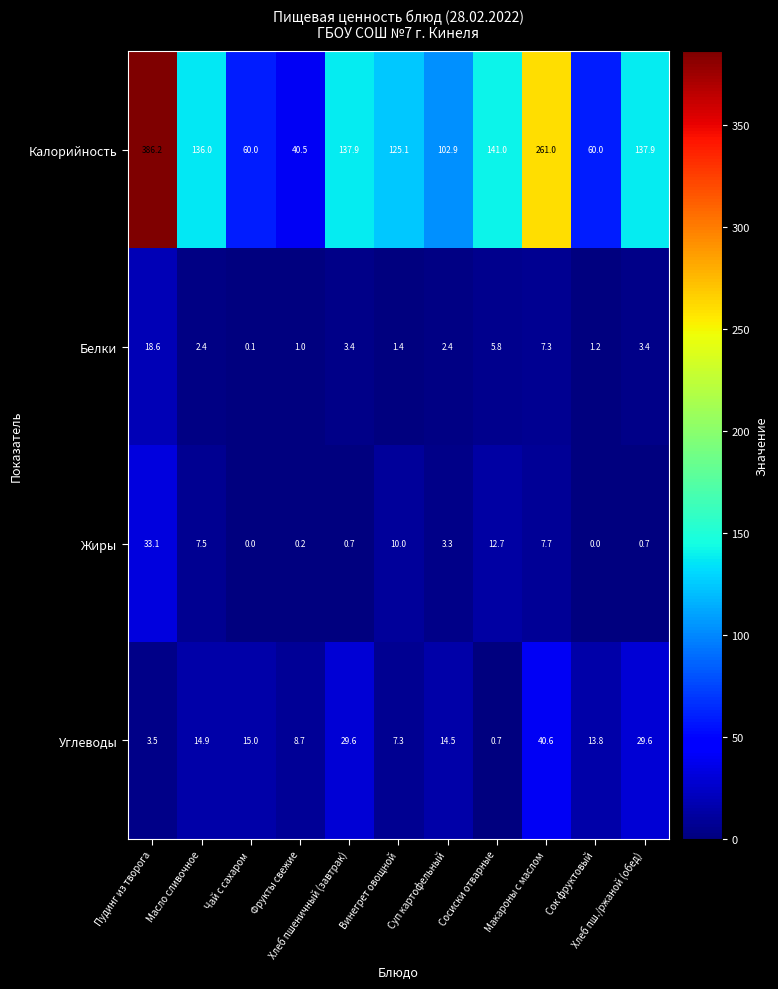

Which series has the largest range (max minus min)?

Калорийность